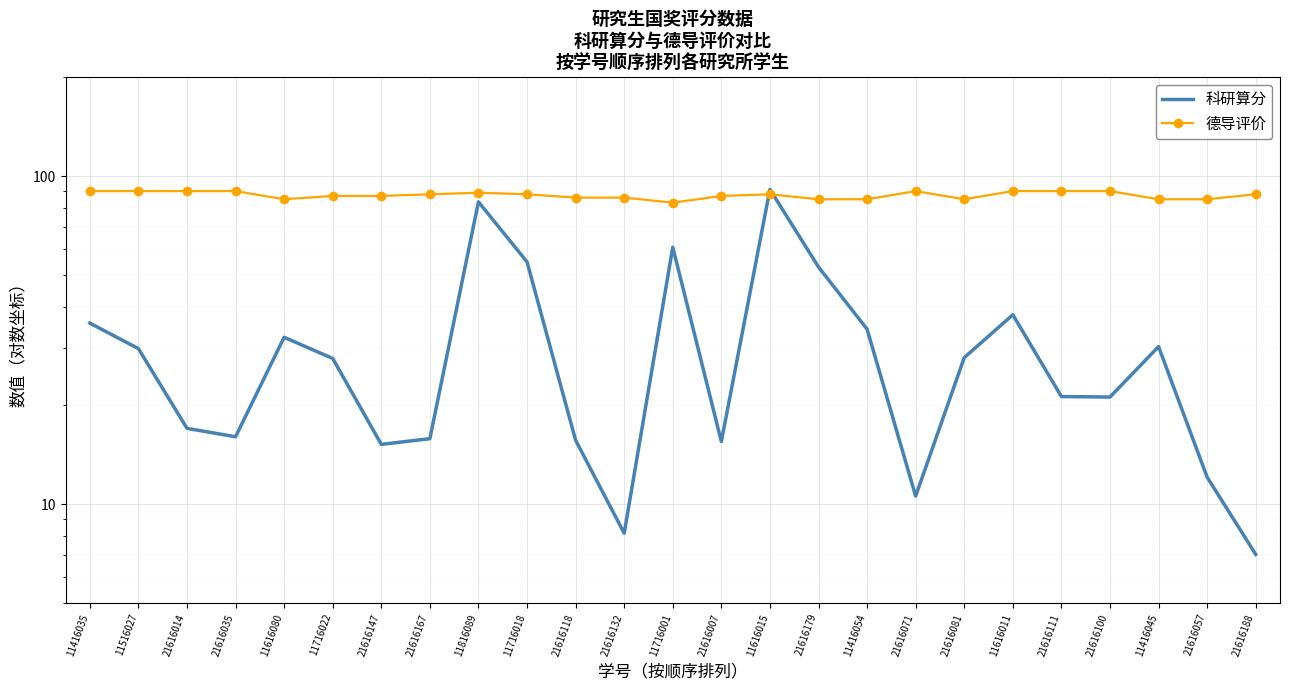

How many values in the 德导评价 series are below 88?

12